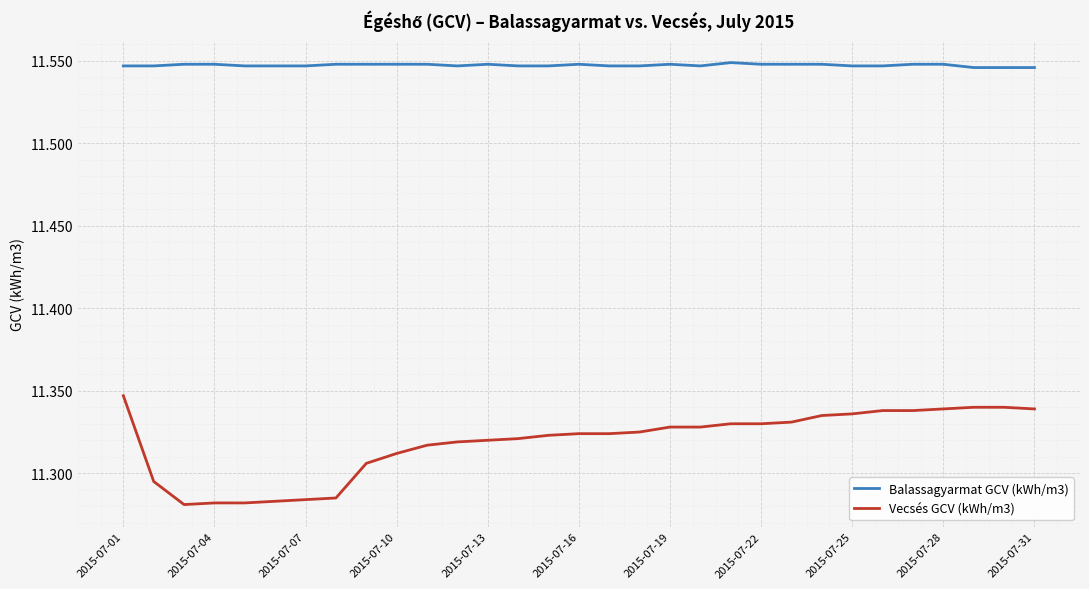

True or false: Balassagyarmat GCV (kWh/m3) and Vecsés GCV (kWh/m3) intersect in this chart.

False